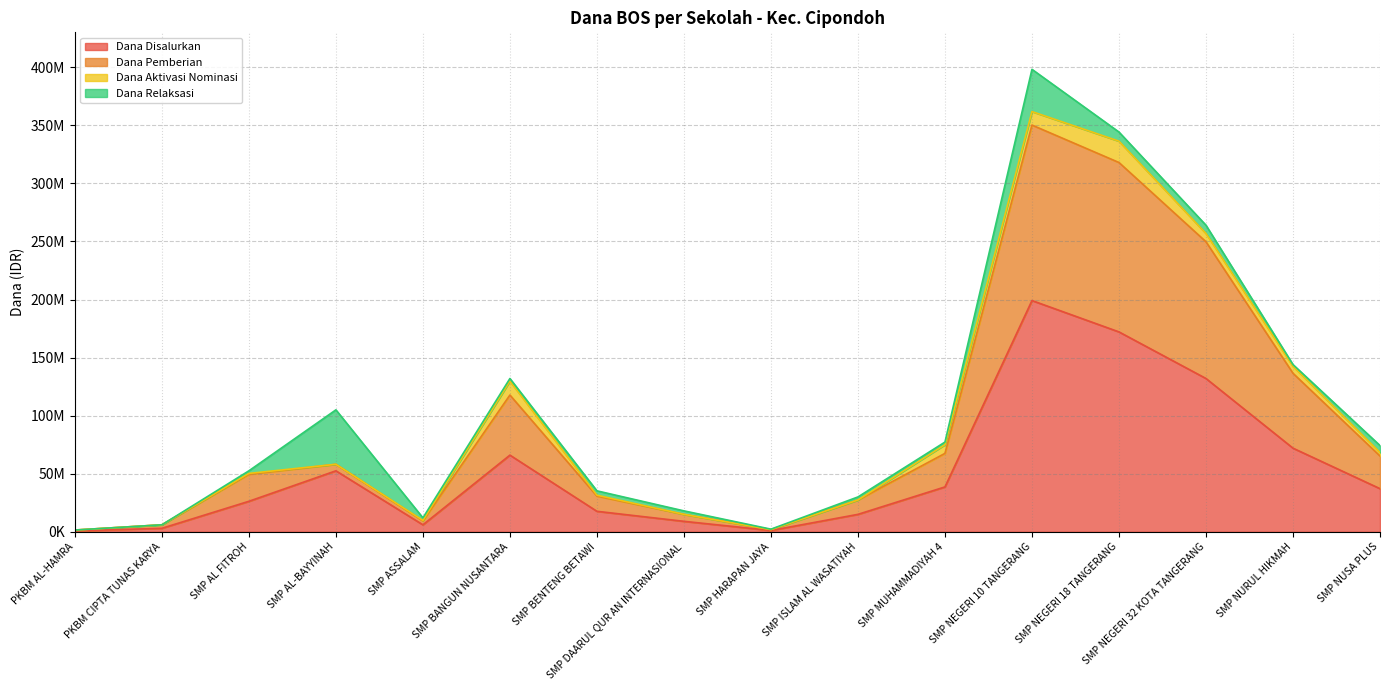

Between SMP MUHAMMADIYAH 4 and SMP NURUL HIKMAH, which series saw the biggest shift?

Dana Pemberian